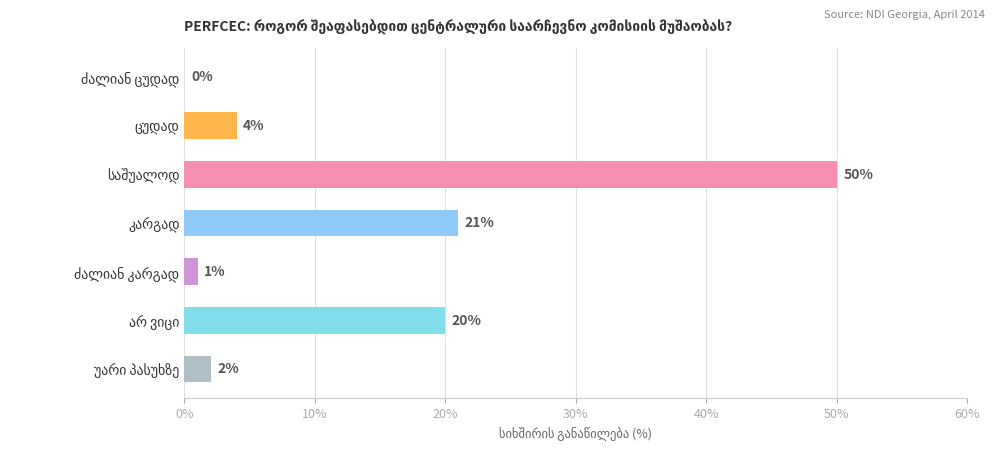

How many data points does each series have?

7